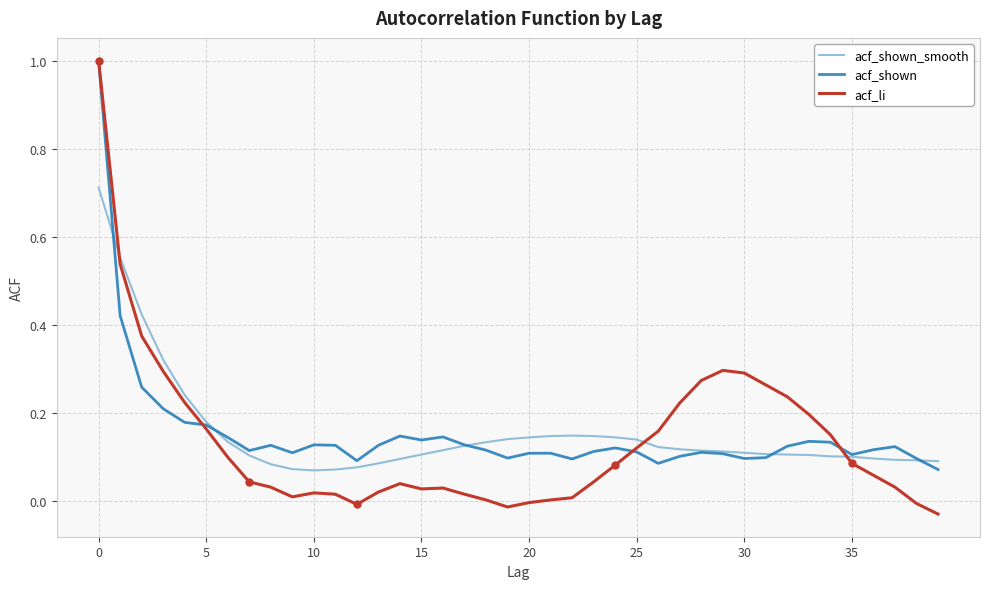

How many series are shown in this chart?

3